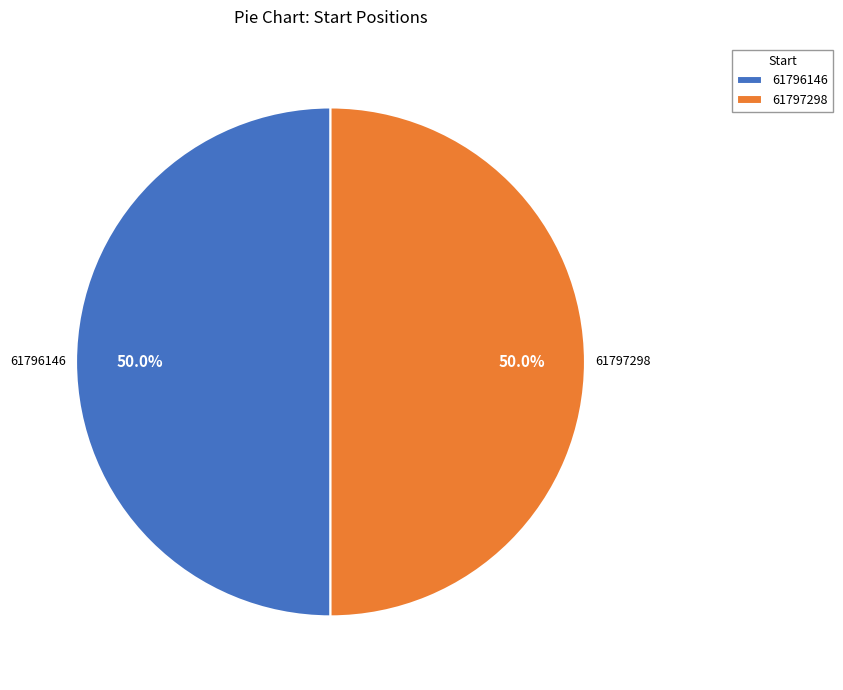

To the nearest percent, what percentage of the pie is 61796146?

50%